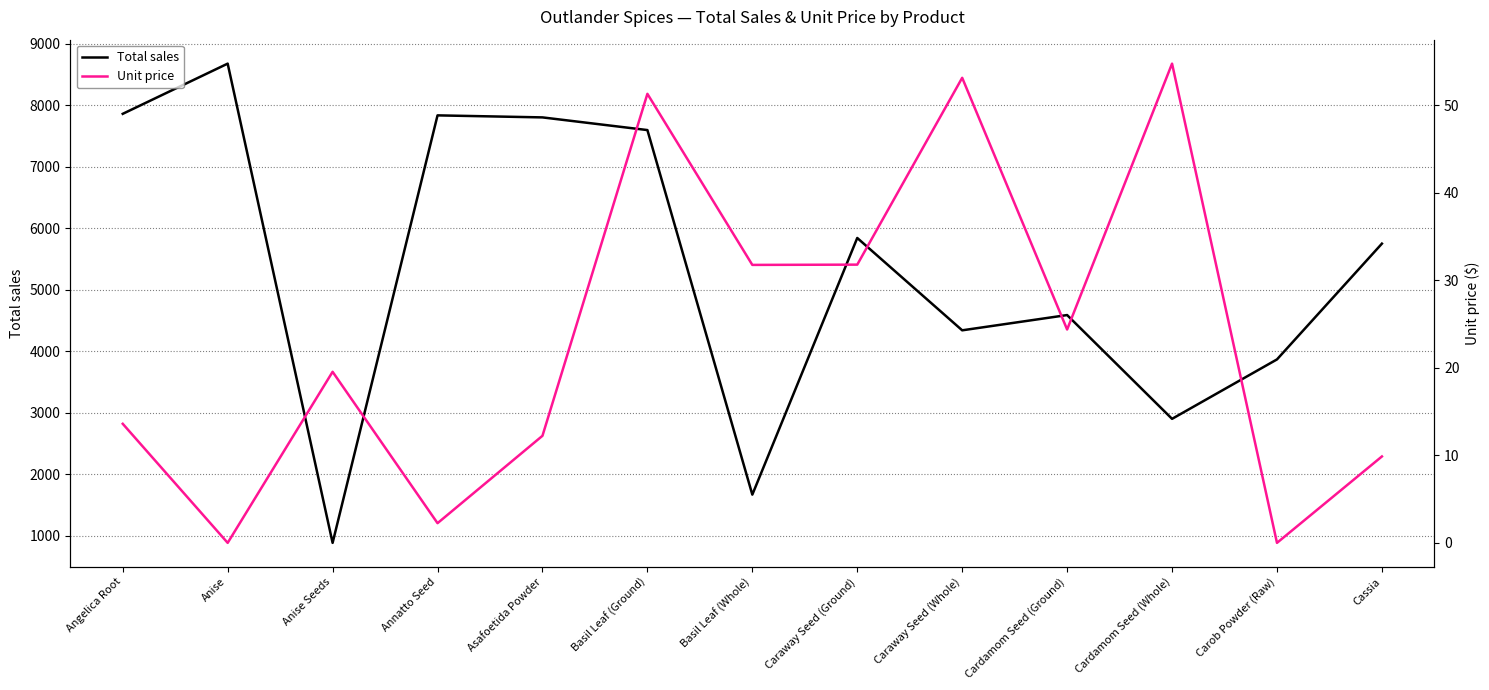

List the series in order of their peak value, highest first.

Total sales, Unit price